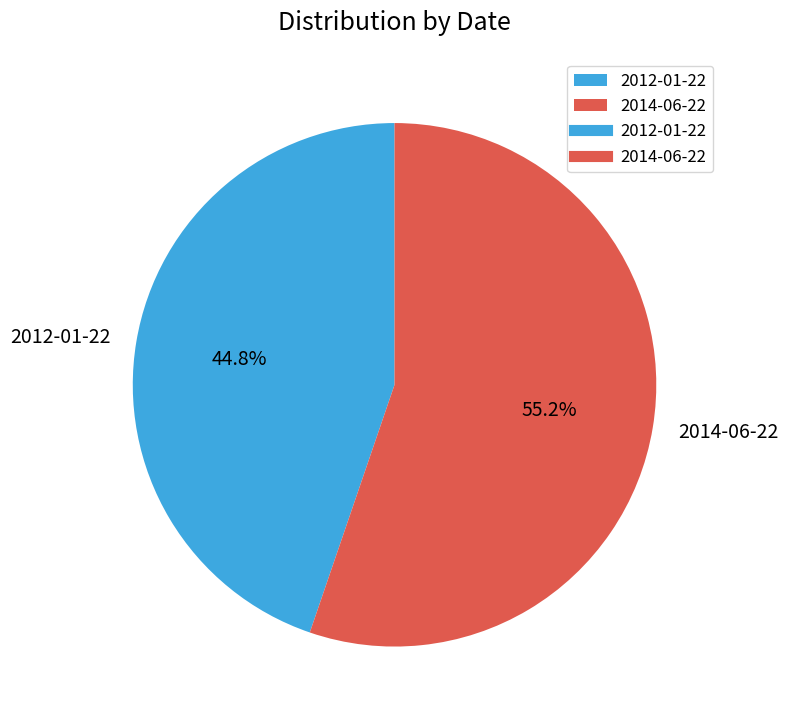

How many slices are in this pie chart?

2